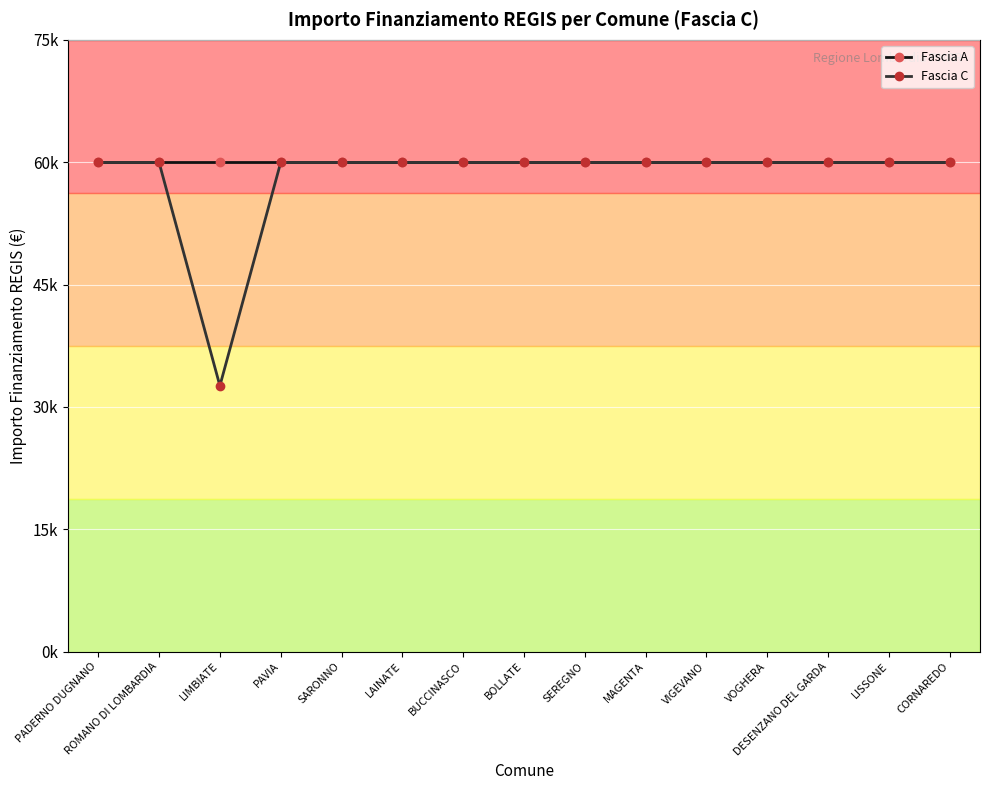

What value does the Fascia A series have at LAINATE?

59966